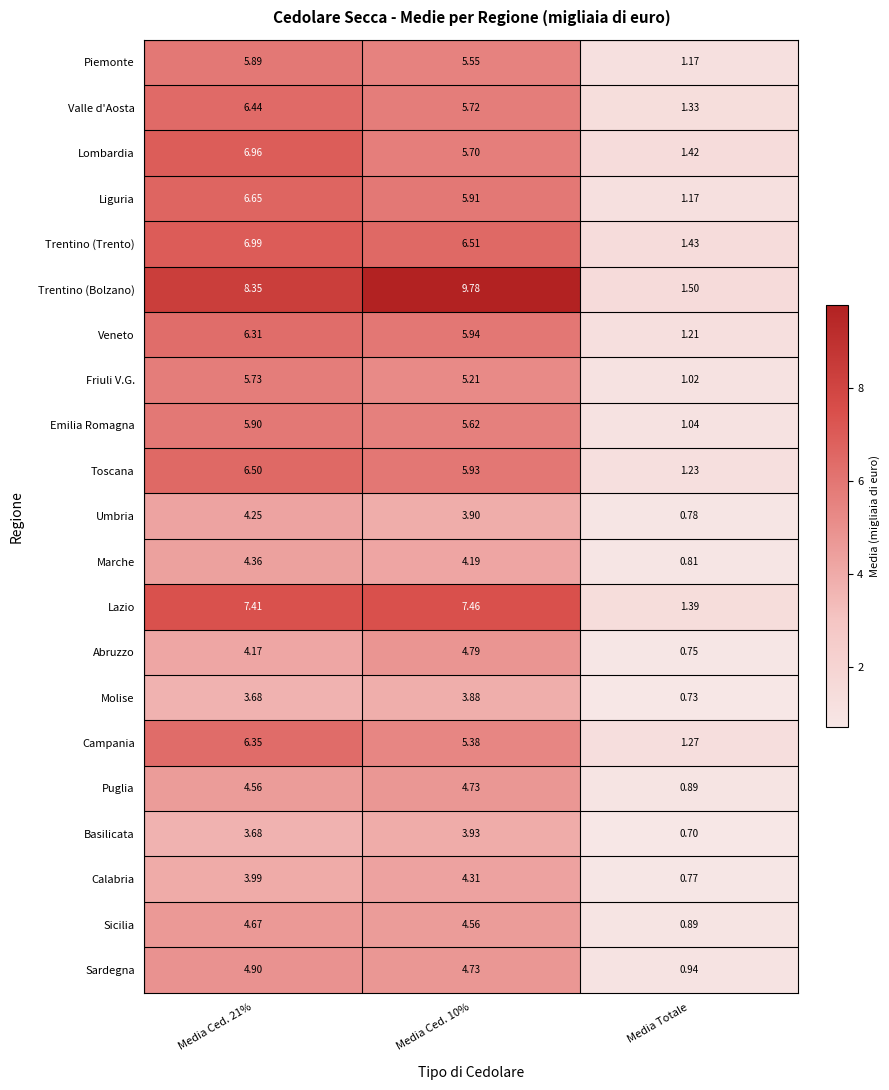

List the series in order of their peak value, lowest first.

Molise, Basilicata, Umbria, Calabria, Marche, Sicilia, Puglia, Abruzzo, Sardegna, Friuli V.G., Piemonte, Emilia Romagna, Veneto, Campania, Valle d'Aosta, Toscana, Liguria, Lombardia, Trentino (Trento), Lazio, Trentino (Bolzano)